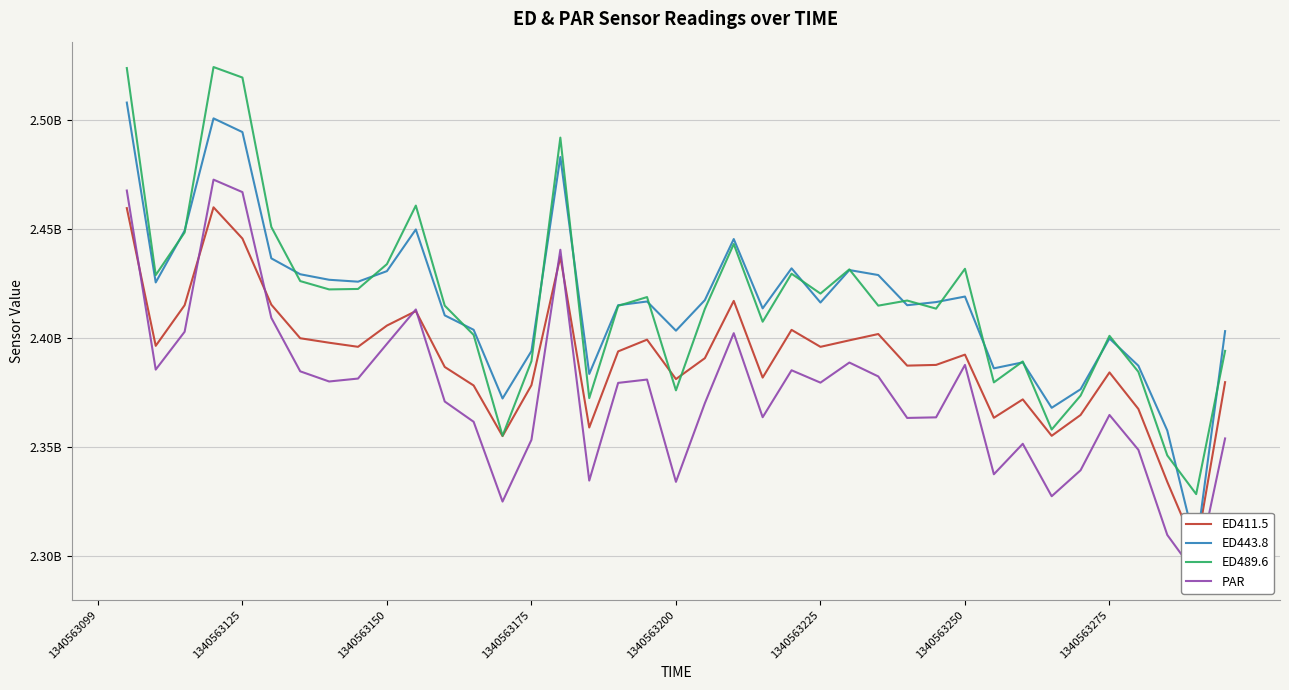

Is it true that ED411.5 equals 2412279963.0 at 11?

True